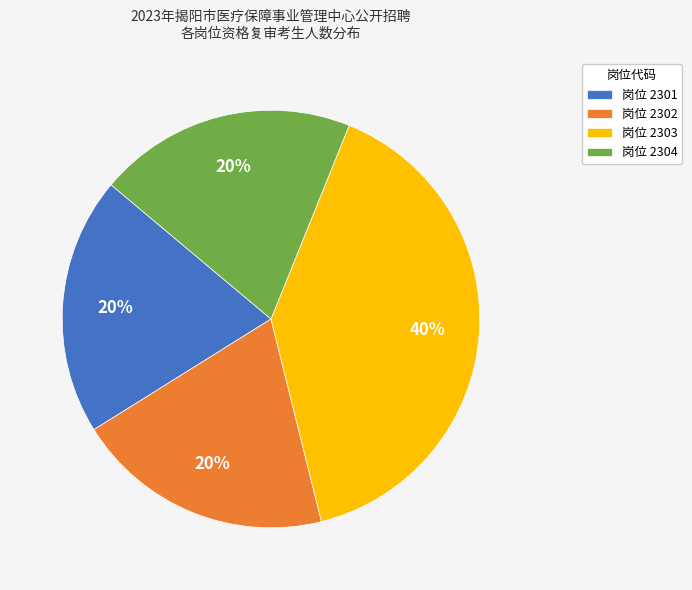

To the nearest percent, what percentage of the pie is 岗位 2303?

40%